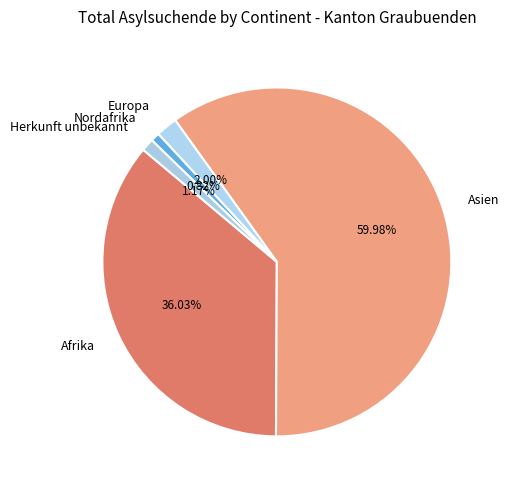

What is the majority slice?

Asien